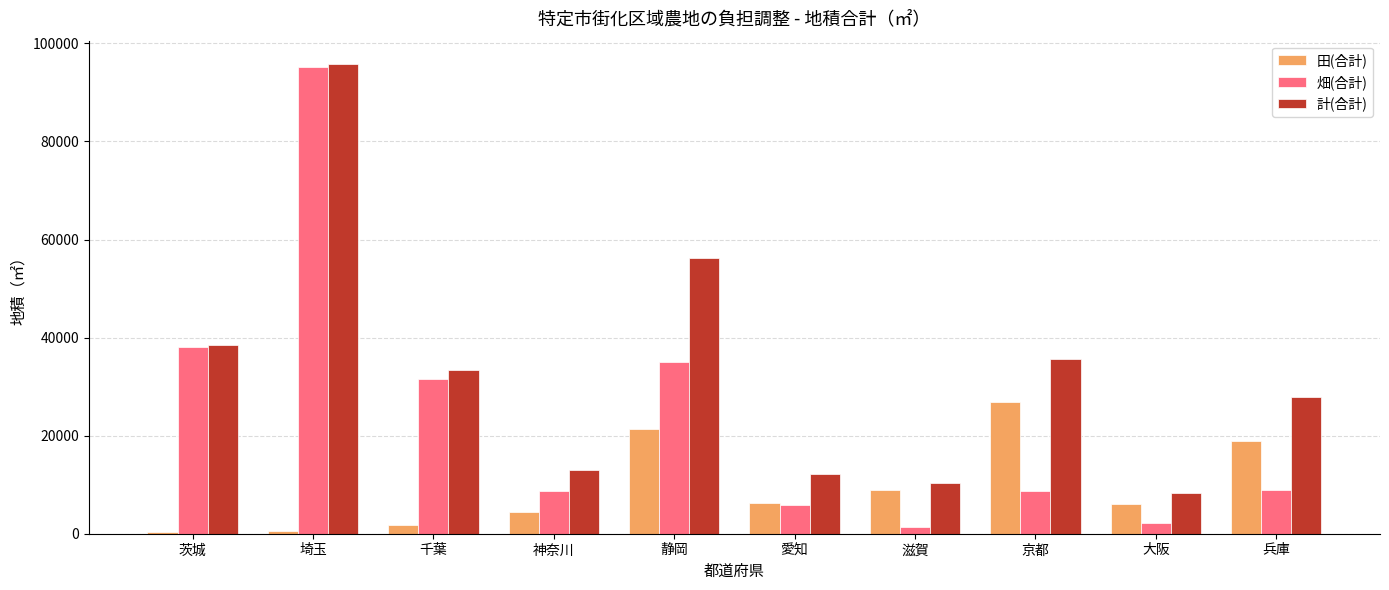

Which series has the largest total across all categories?

計(合計)